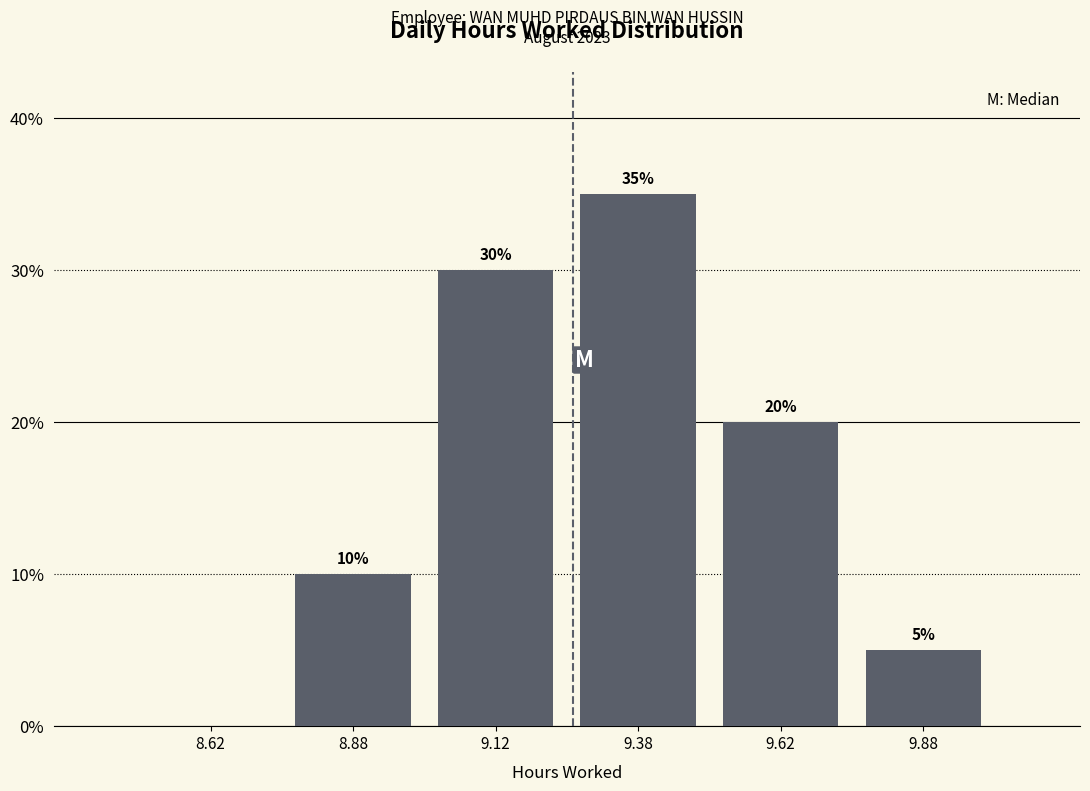

Which range on the x-axis has the tallest bar?

9.25 to 9.50